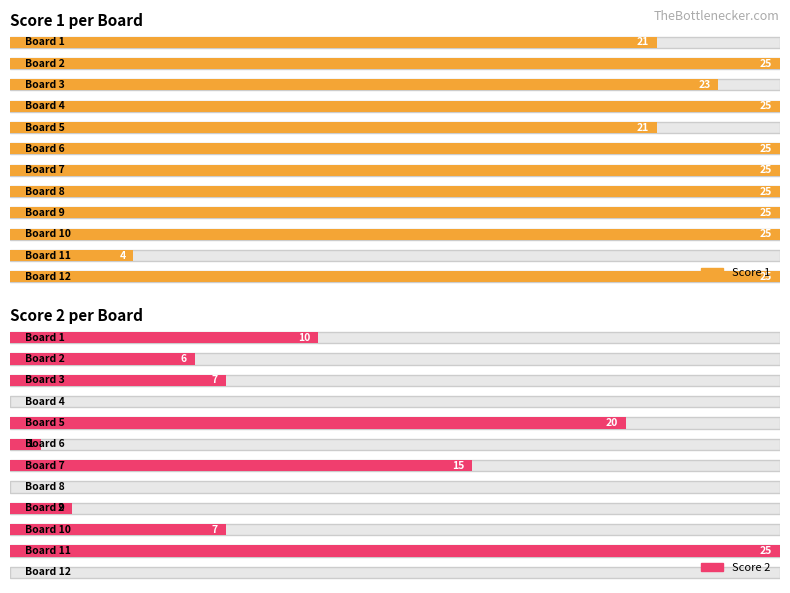

What is the greatest value displayed?

25